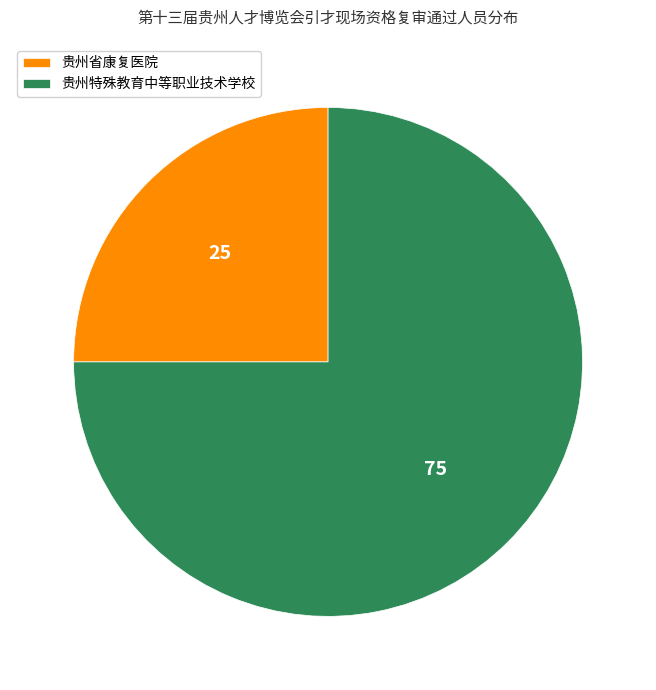

Combined, do 贵州省康复医院 and 贵州特殊教育中等职业技术学校 account for over 50%?

Yes